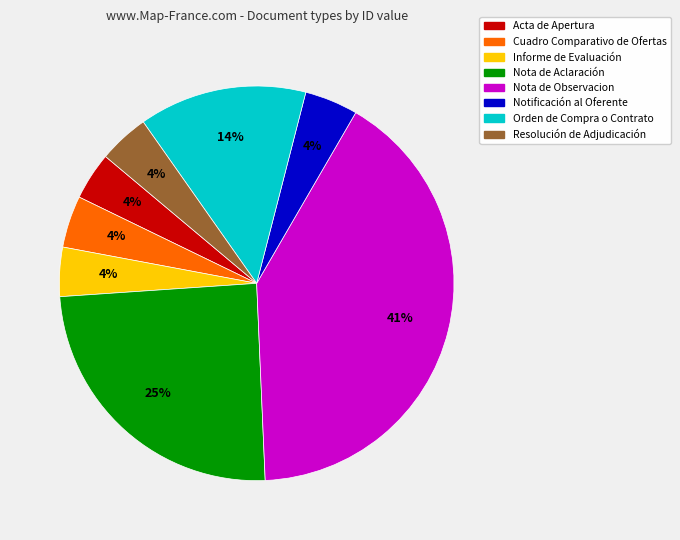

How many slices are in this pie chart?

8